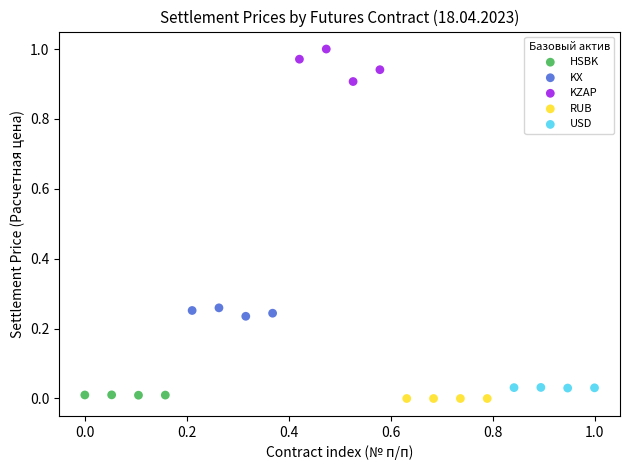

What are all the series names shown in the legend?

HSBK, KX, KZAP, RUB, USD